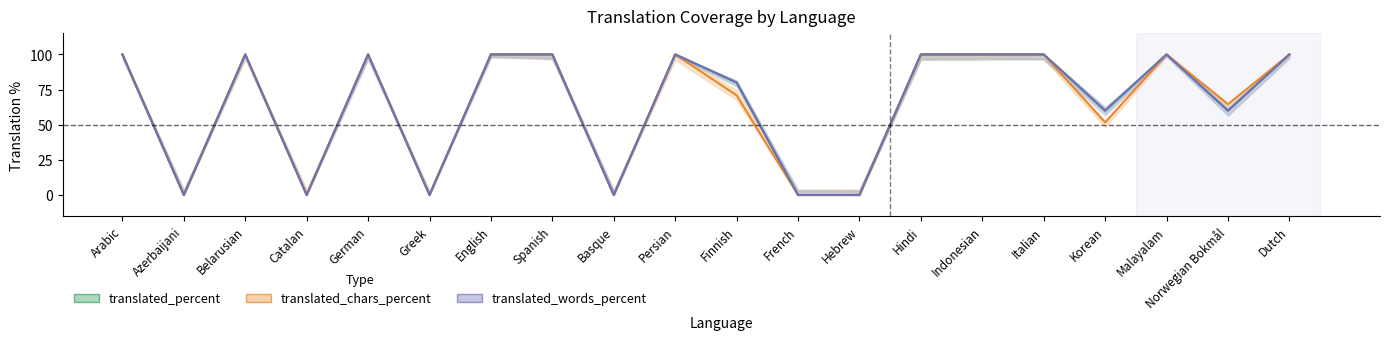

Where is translated_chars_percent nearest to the value 50?

Korean